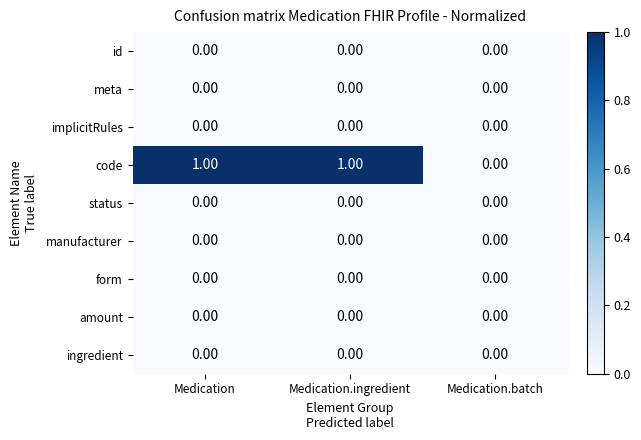

Which series has the widest spread of values?

code